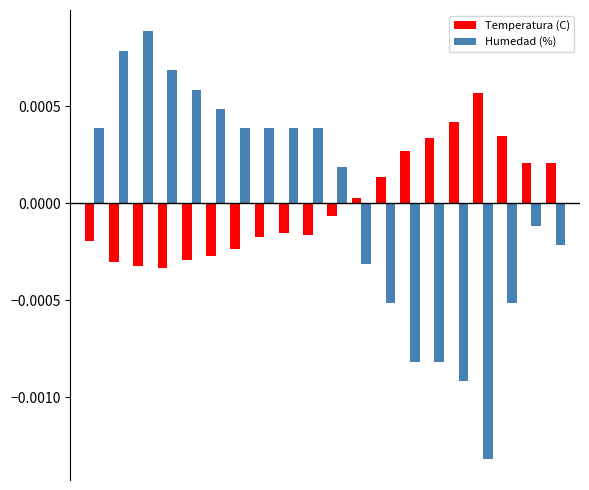

At how many categories does at least one series exceed 0?

20